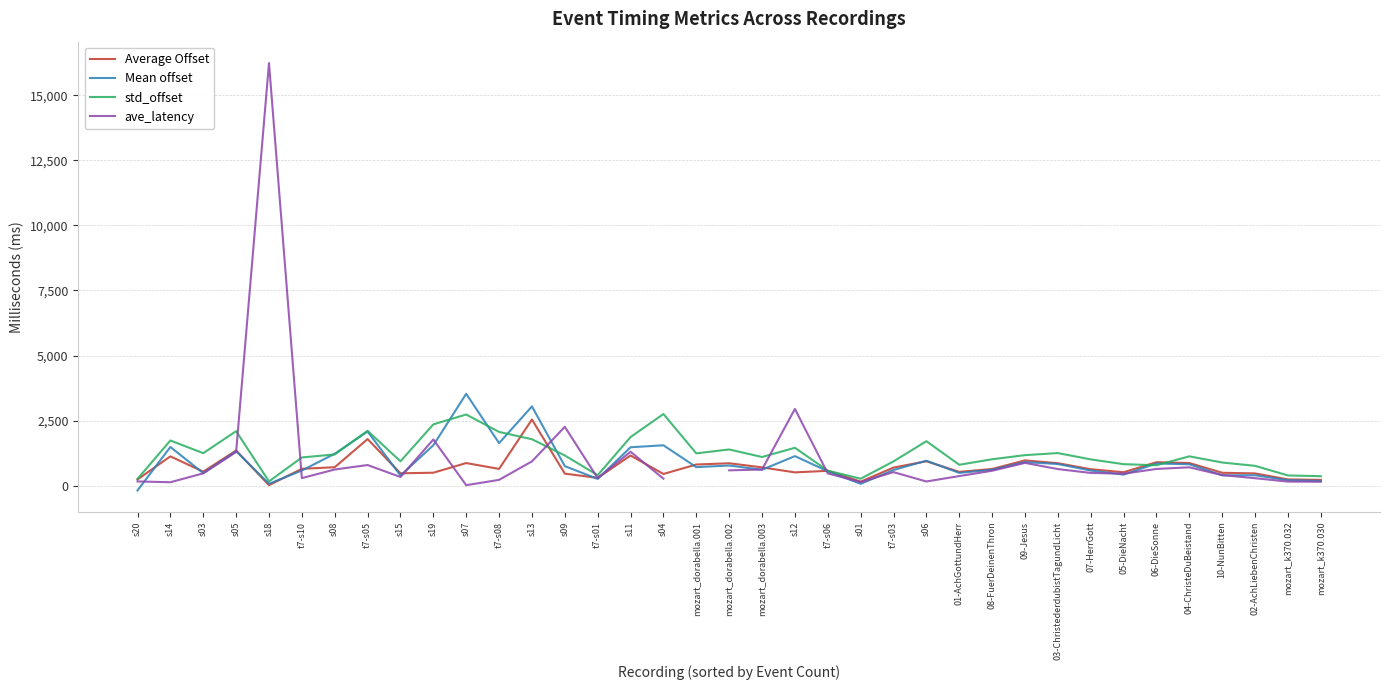

Between s20 and s05, which series saw the biggest shift?

std_offset